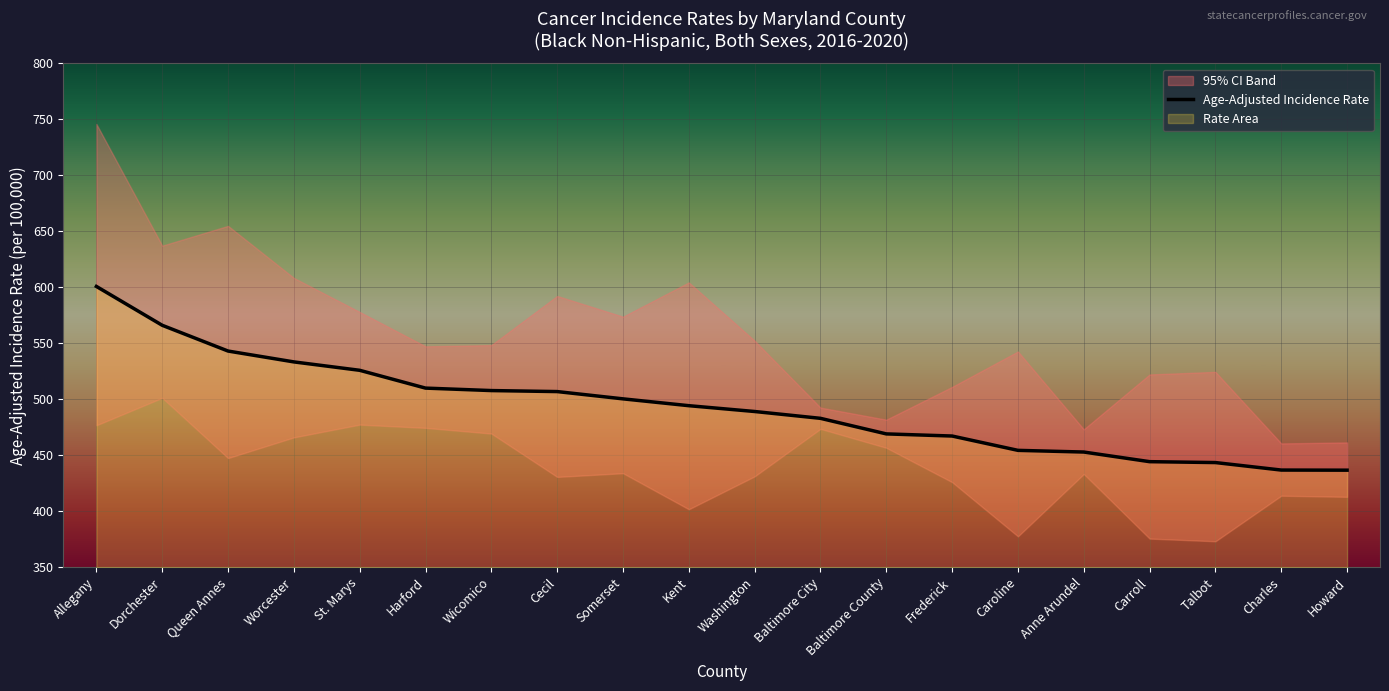

Which has a higher value, Anne Arundel or Baltimore County?

Baltimore County